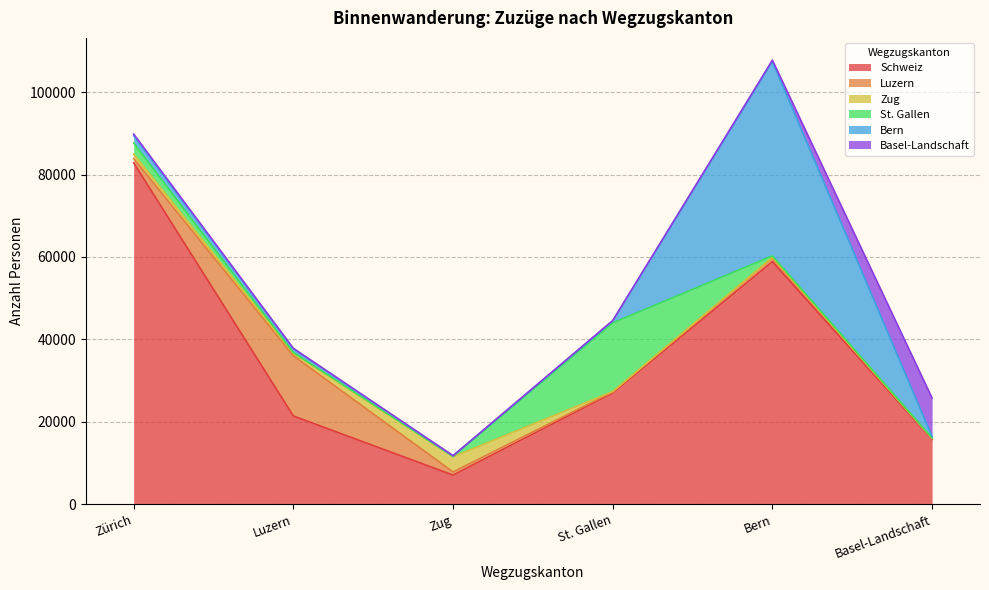

At which label is Zug closest to 1861?

Zürich